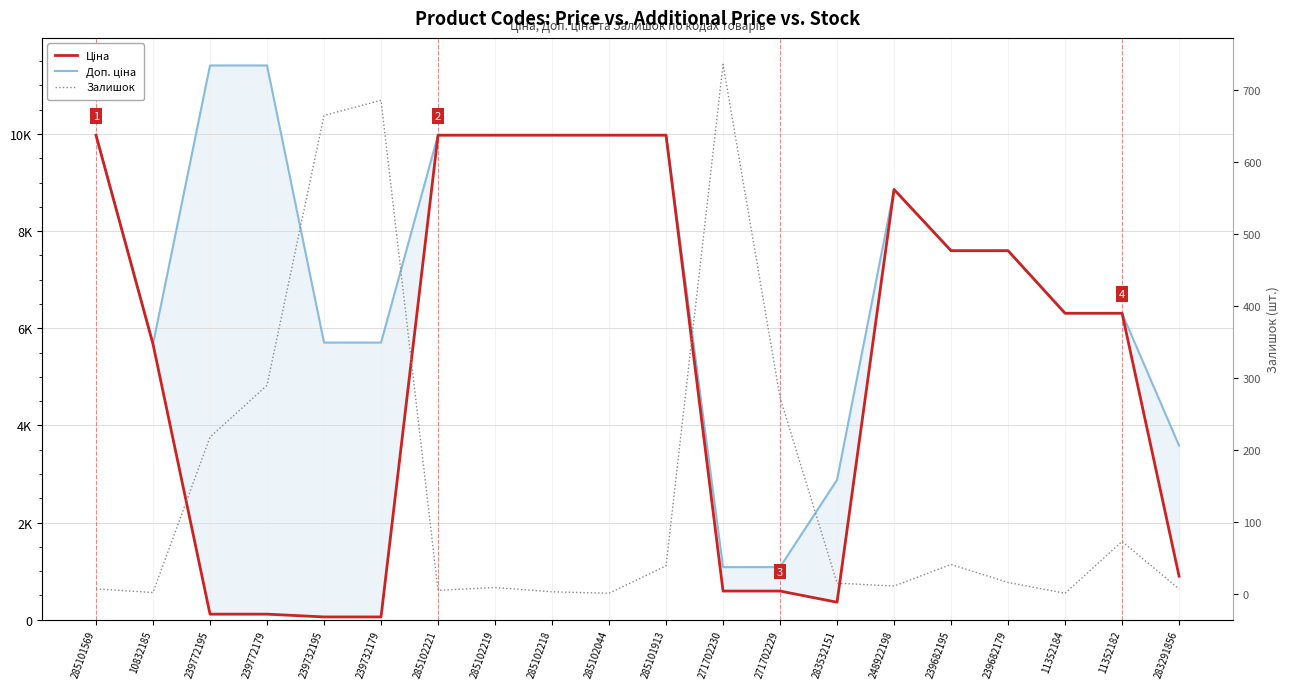

Reading left to right, list all the values displayed in this chart.

Ціна: 9975.0	5673.8	114.1	114.1	57.0	57.0	9975.0	9975.0	9975.0	9975.0	9975.0	589.9	589.9	359.9	8856.7	7596.5	7596.5	6308.8	6308.8	895.9
Доп. ціна: 9975.0	5673.8	11410.0	11410.0	5705.0	5705.0	9975.0	9975.0	9975.0	9975.0	9975.0	1081.7	1081.7	2878.8	8856.7	7596.5	7596.5	6308.8	6308.8	3583.6
Залишок: 7.0	2.0	218.0	290.0	665.0	686.0	5.0	9.0	3.0	1.0	39.0	736.0	273.0	15.0	11.0	41.0	16.0	1.0	73.0	7.0